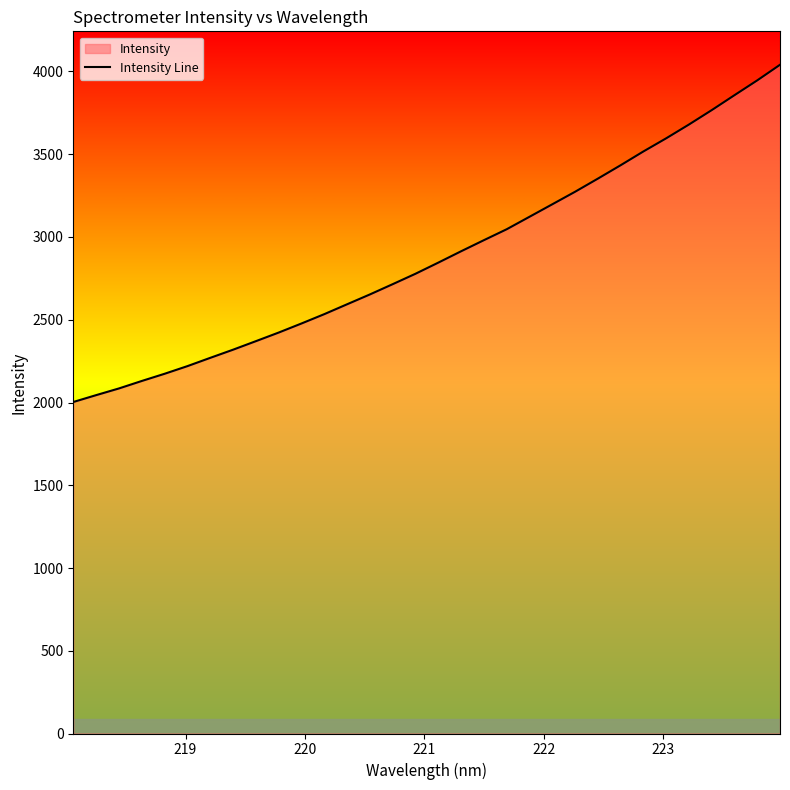

What is the minimum value shown in the chart?

2003.0